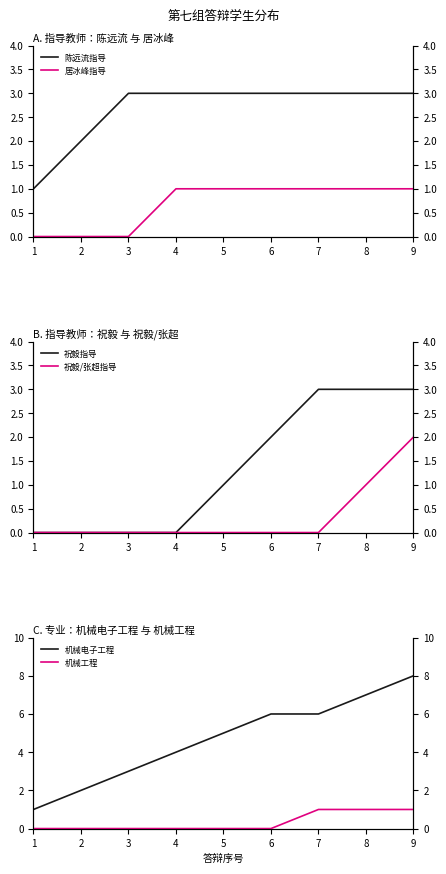

Which category has the lowest value across all series?

1